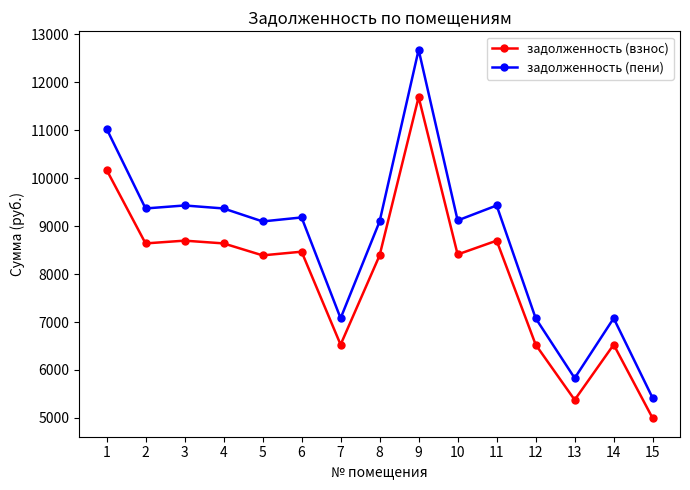

What is the sum of the задолженность (пени) values at 8 and 4?

18467.3